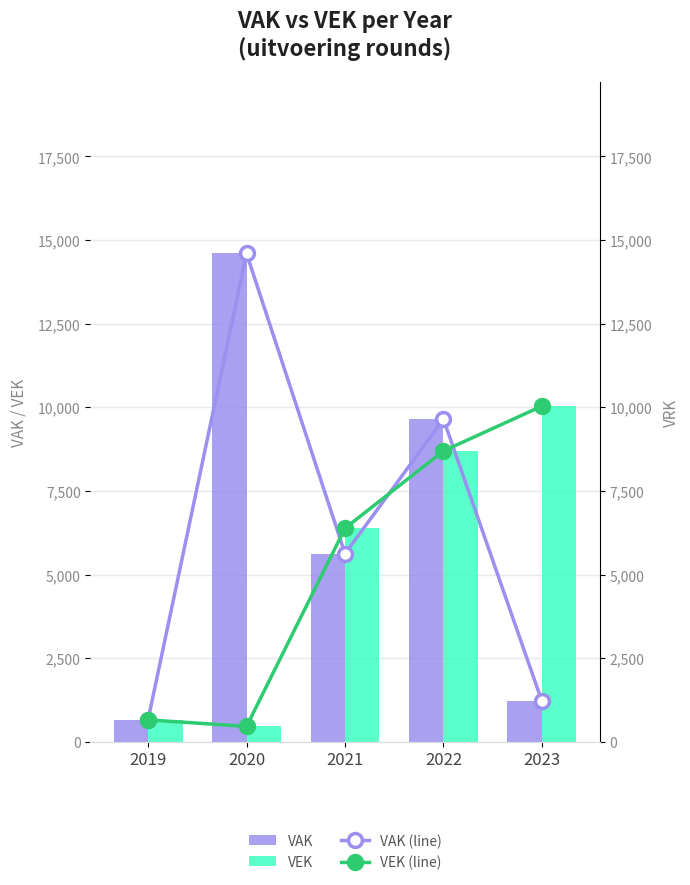

Between 2020 and 2021, which series saw the biggest shift?

VAK